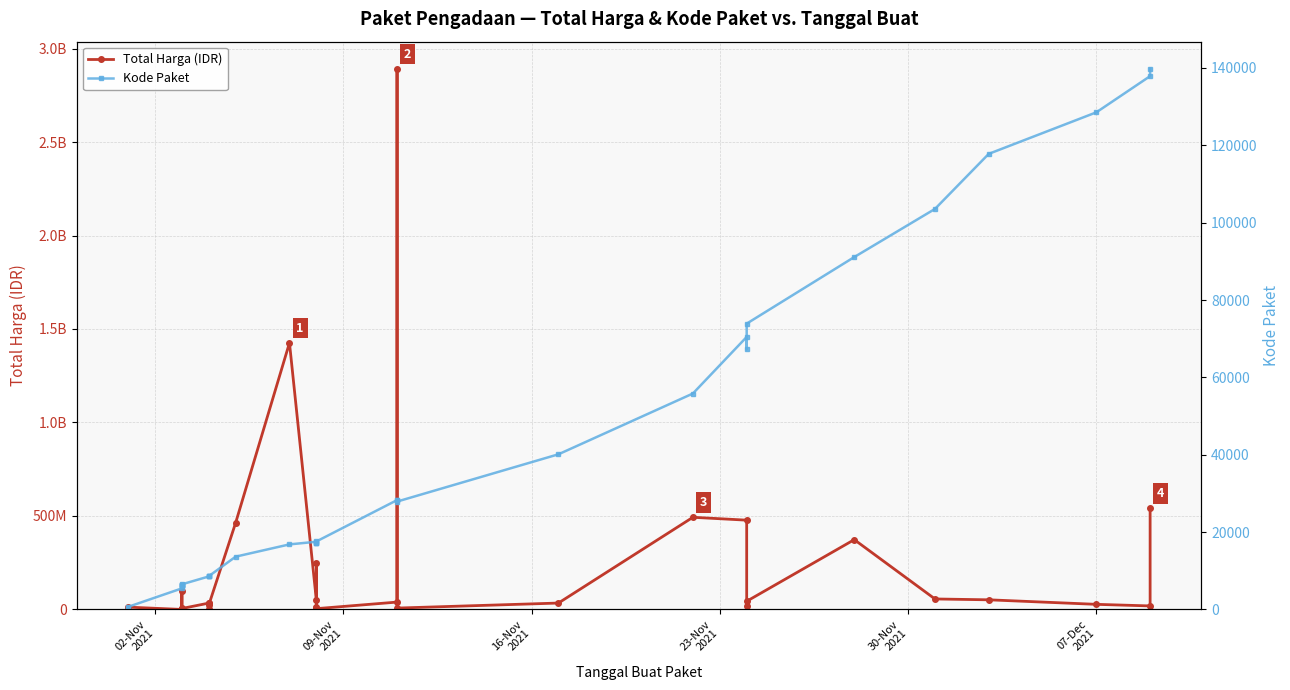

What is the minimum value for Kode Paket?

464